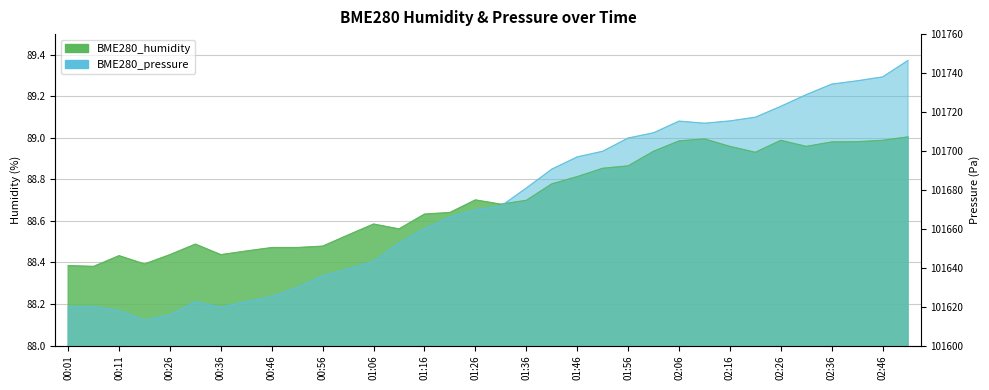

What is the average value of the BME280_humidity series?

88.7